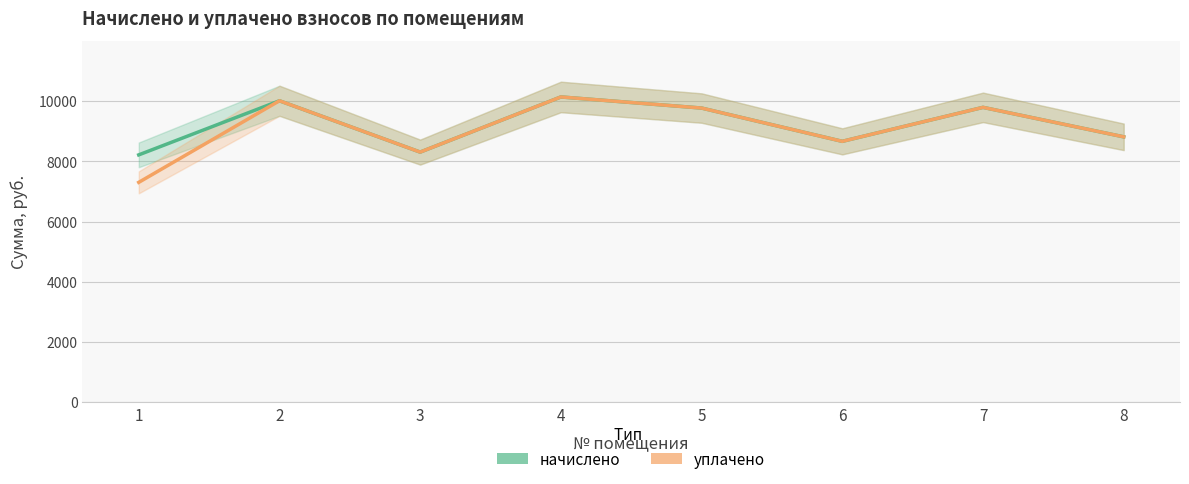

What are all the series names shown in the legend?

начислено, уплачено